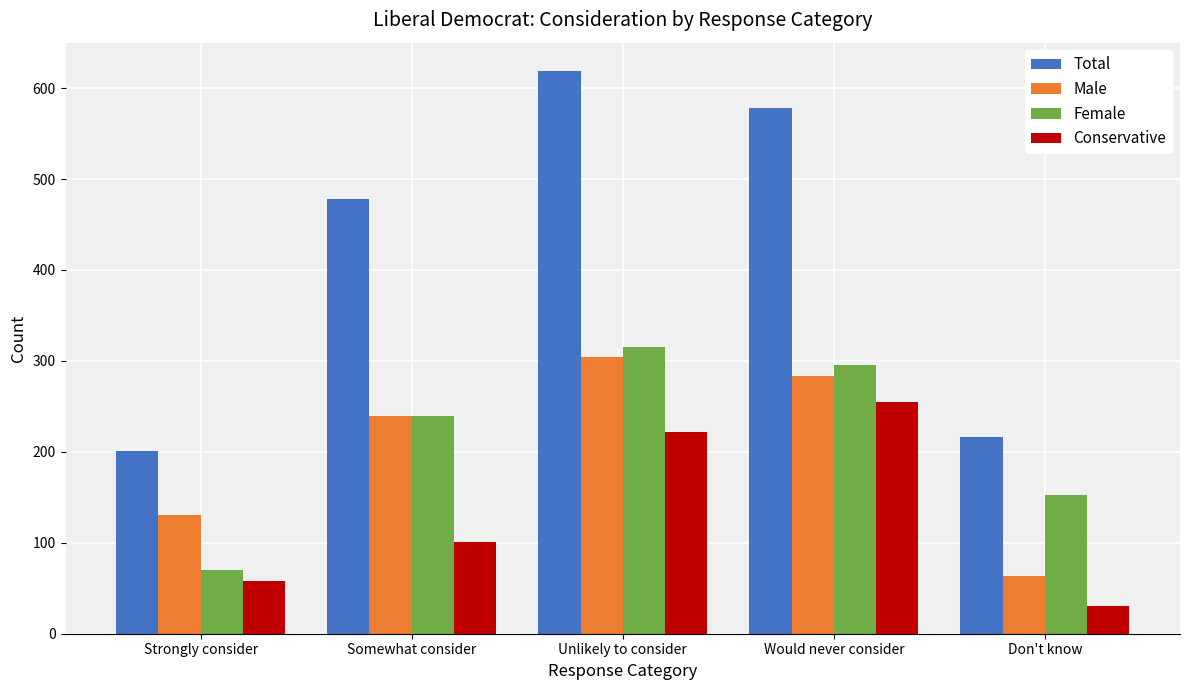

Which category has the lowest value across all series?

Don't know